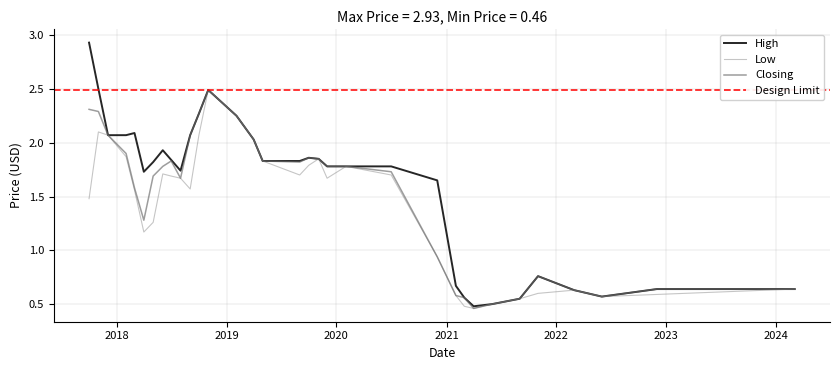

How many categories are shown in the chart?

33